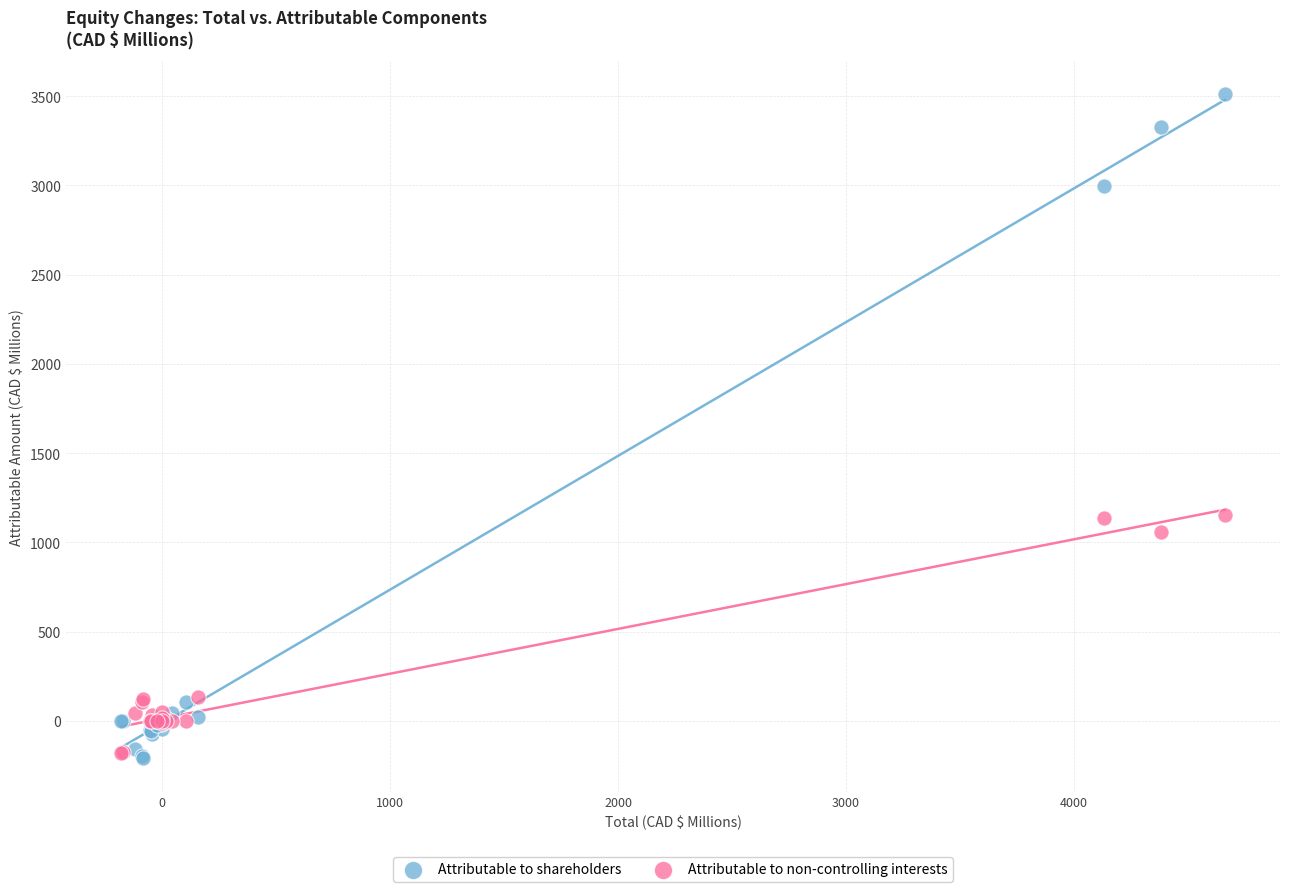

Which series contains the highest Y value?

Attributable to shareholders